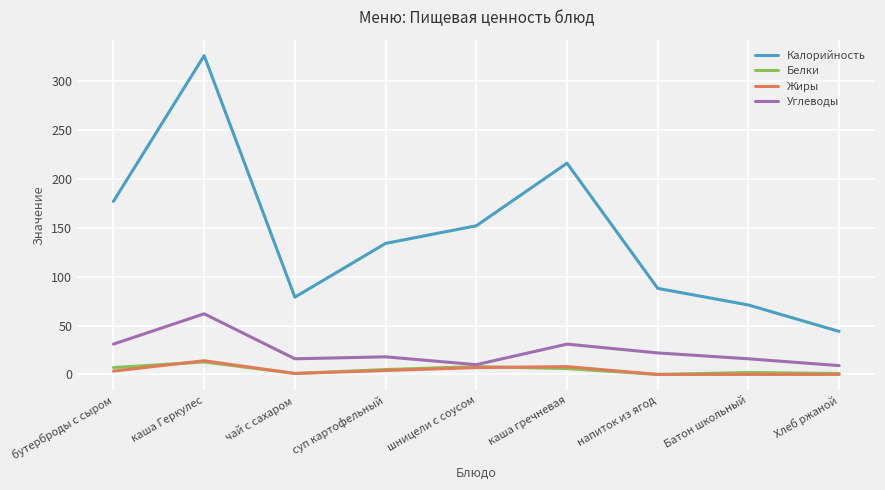

What are all the series names shown in the legend?

Калорийность, Белки, Жиры, Углеводы